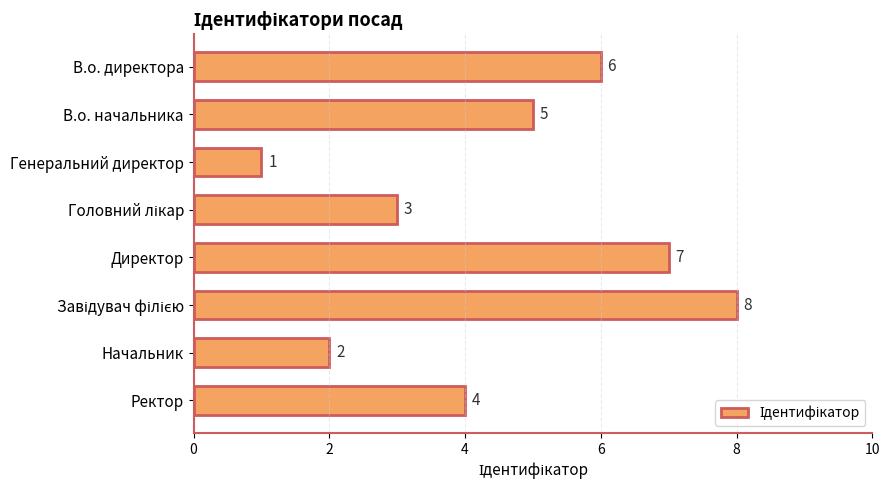

Reading top to bottom, extract all data points from this chart.

6	5	1	3	7	8	2	4